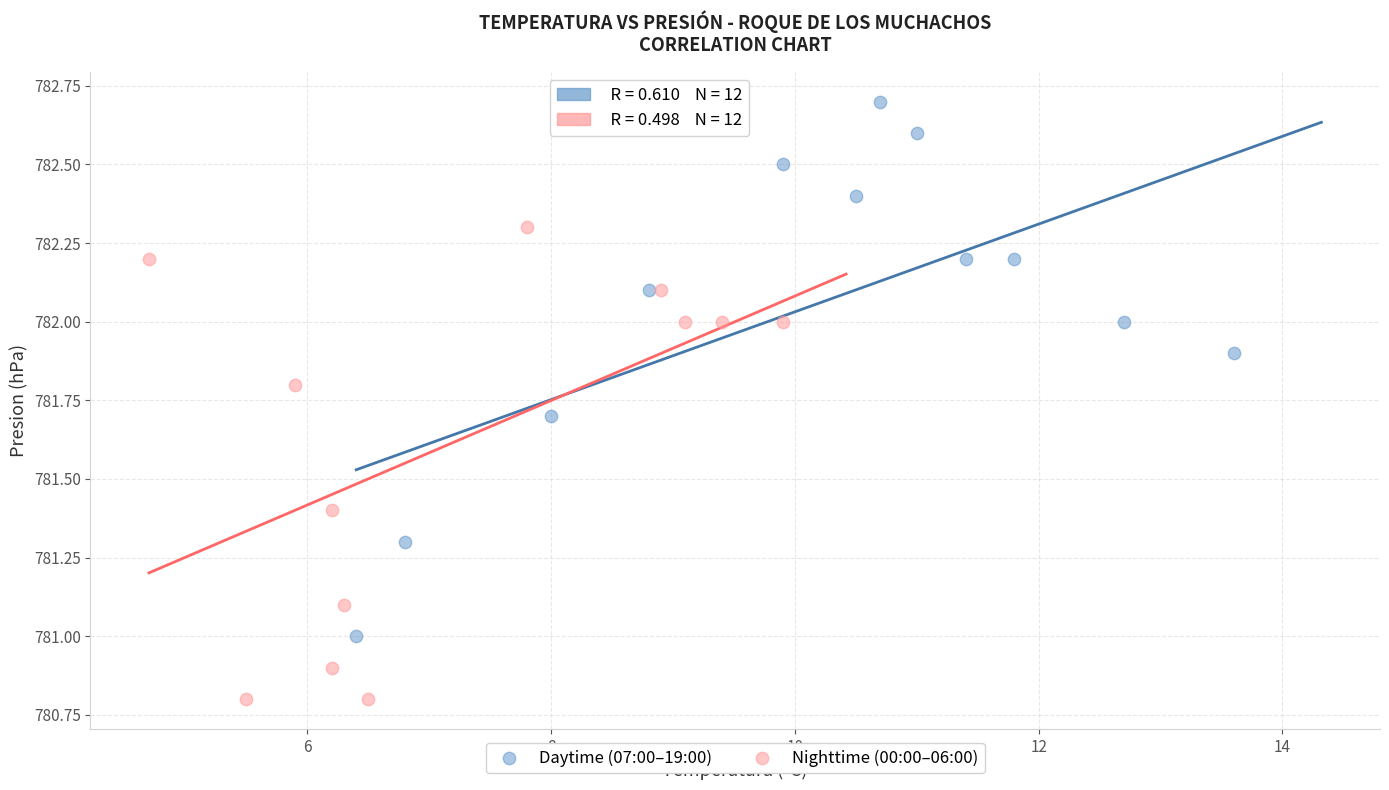

Which series reaches the maximum Y coordinate?

Daytime (07:00–19:00)